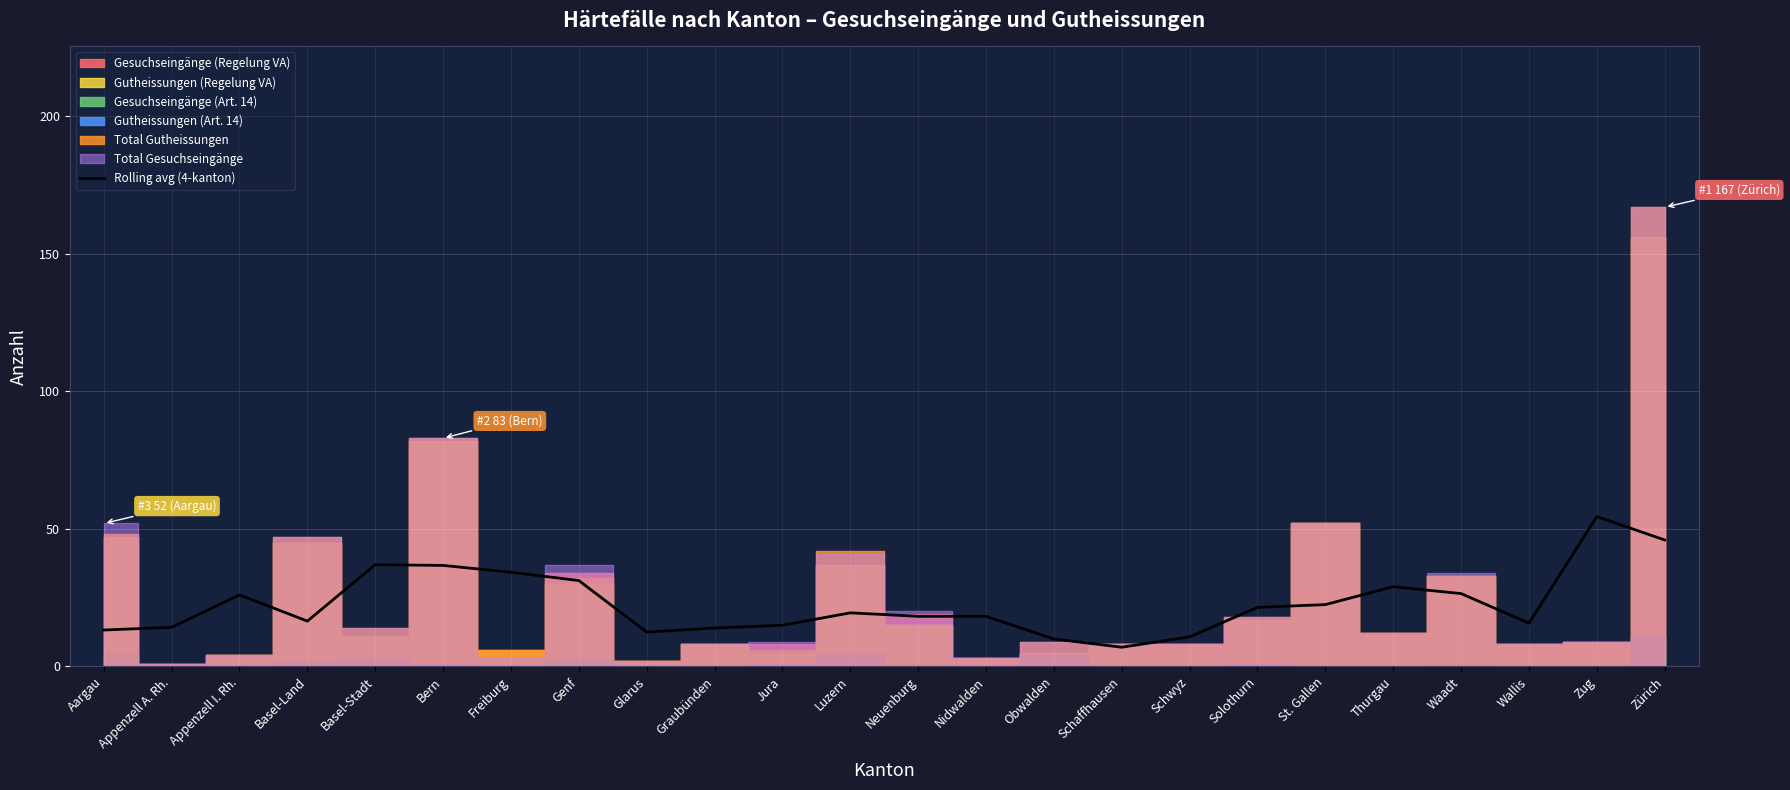

Is this an area chart (filled region under the line)?

No